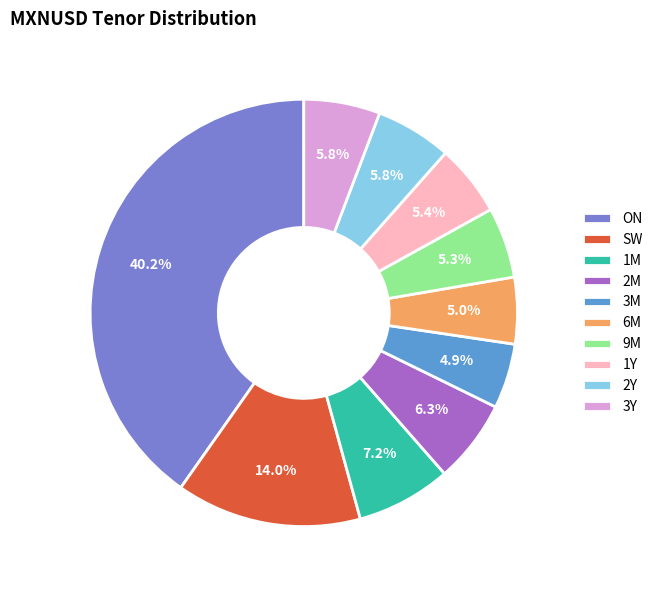

Combined, do 6M and 2Y account for over 50%?

No